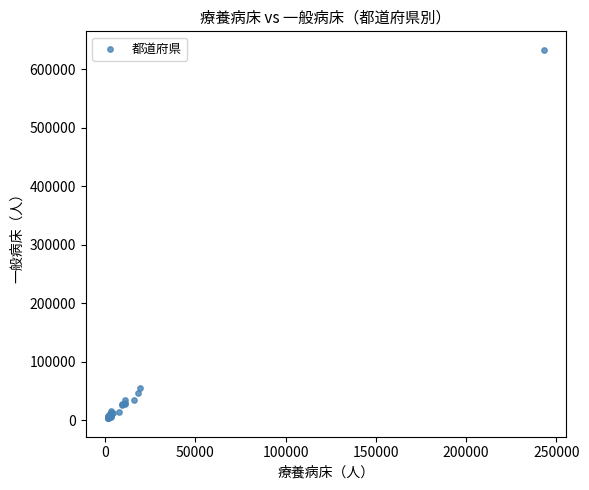

What Y value in the scatter plot is closest to 318682?

55496